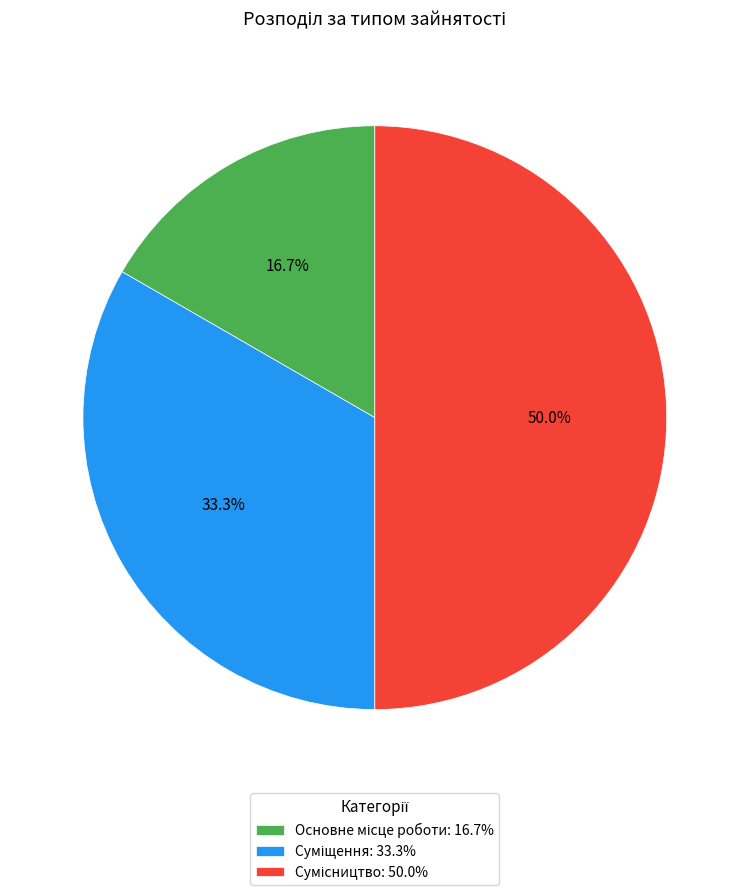

How many segments does this pie chart have?

3